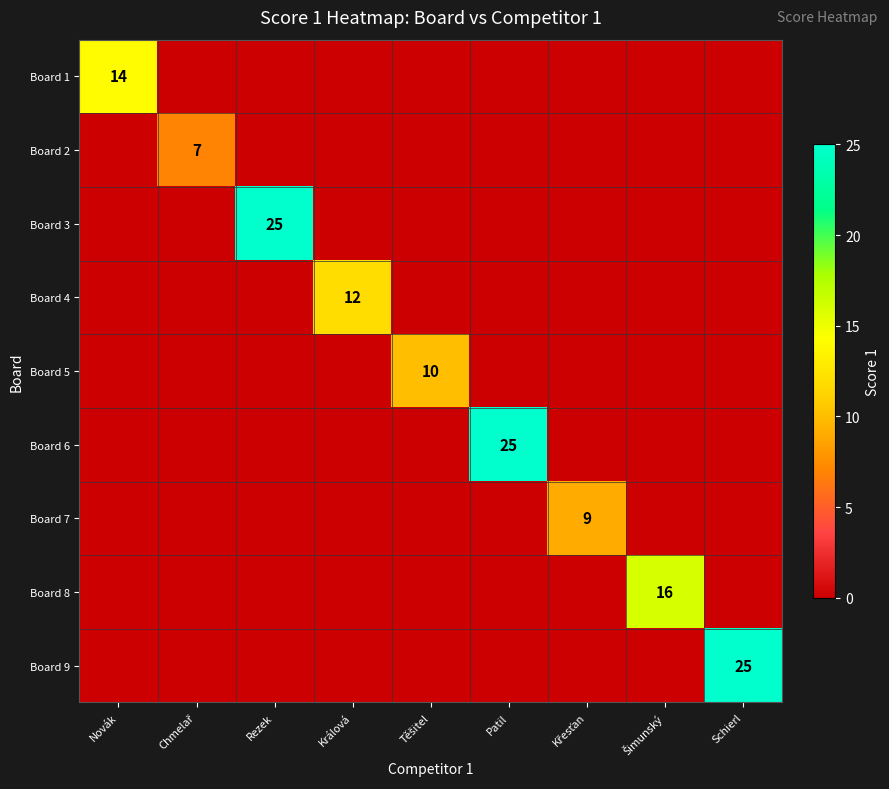

Is it true that Board 6 equals 16 at Patil?

False